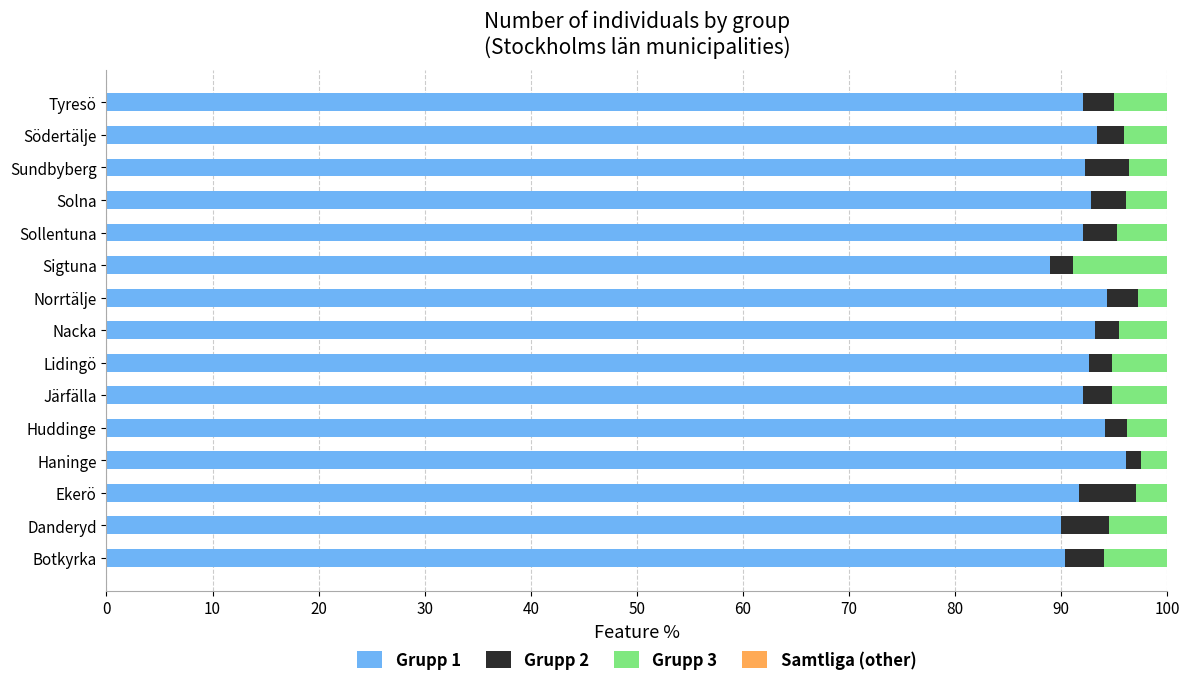

What is the highest value of the Grupp 1 series?

96.1